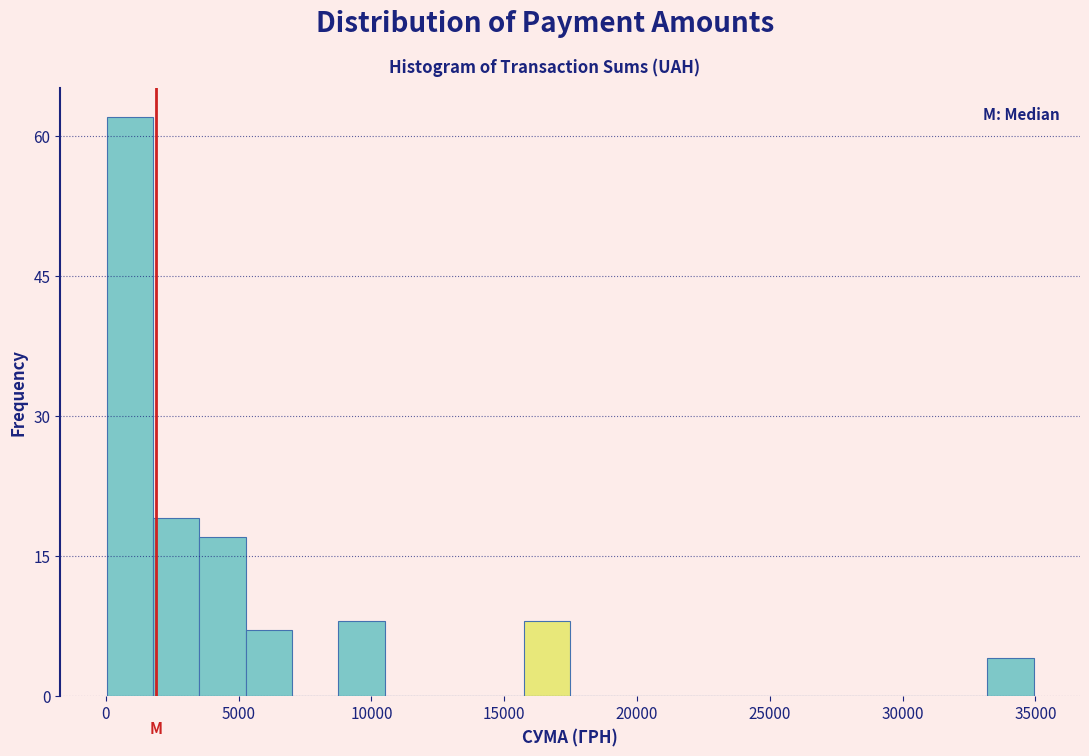

Read against the x-axis, roughly where is the centre of the tallest bar?

1000